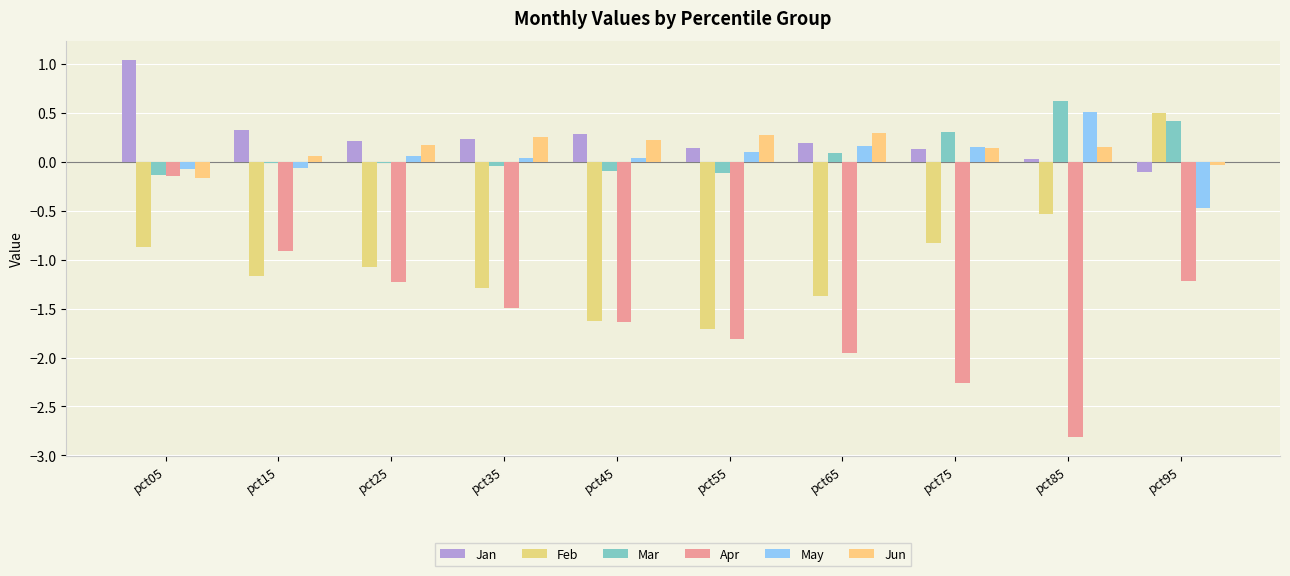

Reading left to right, what are all the values shown in this chart?

Jan: pct05=1.0	pct15=0.3	pct25=0.2	pct35=0.2	pct45=0.3	pct55=0.1	pct65=0.2	pct75=0.1	pct85=0.0	pct95=-0.1
Feb: pct05=-0.9	pct15=-1.2	pct25=-1.1	pct35=-1.3	pct45=-1.6	pct55=-1.7	pct65=-1.4	pct75=-0.8	pct85=-0.5	pct95=0.5
Mar: pct05=-0.1	pct15=-0.0	pct25=-0.0	pct35=-0.0	pct45=-0.1	pct55=-0.1	pct65=0.1	pct75=0.3	pct85=0.6	pct95=0.4
Apr: pct05=-0.1	pct15=-0.9	pct25=-1.2	pct35=-1.5	pct45=-1.6	pct55=-1.8	pct65=-2.0	pct75=-2.3	pct85=-2.8	pct95=-1.2
May: pct05=-0.1	pct15=-0.1	pct25=0.1	pct35=0.0	pct45=0.0	pct55=0.1	pct65=0.2	pct75=0.2	pct85=0.5	pct95=-0.5
Jun: pct05=-0.2	pct15=0.1	pct25=0.2	pct35=0.3	pct45=0.2	pct55=0.3	pct65=0.3	pct75=0.1	pct85=0.2	pct95=-0.0